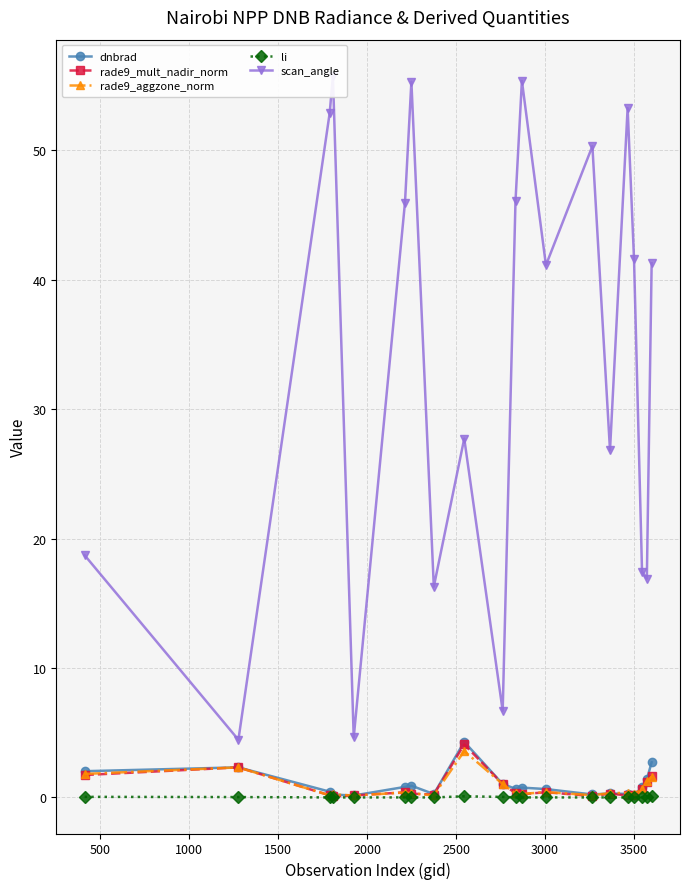

What is the maximum value shown in the chart?

55.8